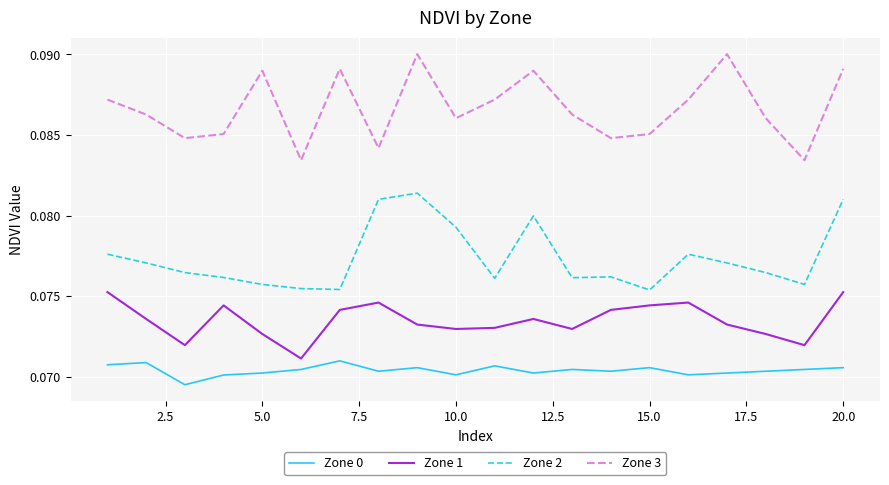

Which series has the widest spread of values?

Zone 3